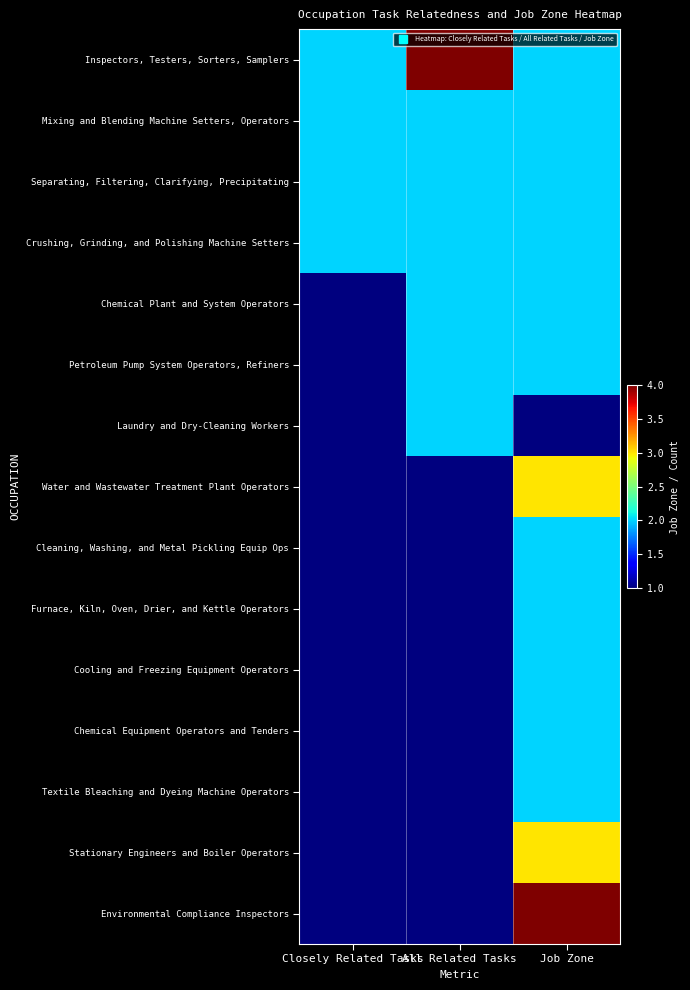

Reading left to right, list all the values displayed in this chart.

Inspectors, Testers, Sorters, Samplers: Closely Related Tasks=2	All Related Tasks=4	Job Zone=2
Mixing and Blending Machine Setters, Operators: Closely Related Tasks=2	All Related Tasks=2	Job Zone=2
Separating, Filtering, Clarifying, Precipitating: Closely Related Tasks=2	All Related Tasks=2	Job Zone=2
Crushing, Grinding, and Polishing Machine Setters: Closely Related Tasks=2	All Related Tasks=2	Job Zone=2
Chemical Plant and System Operators: Closely Related Tasks=1	All Related Tasks=2	Job Zone=2
Petroleum Pump System Operators, Refiners: Closely Related Tasks=1	All Related Tasks=2	Job Zone=2
Laundry and Dry-Cleaning Workers: Closely Related Tasks=1	All Related Tasks=2	Job Zone=1
Water and Wastewater Treatment Plant Operators: Closely Related Tasks=1	All Related Tasks=1	Job Zone=3
Cleaning, Washing, and Metal Pickling Equip Ops: Closely Related Tasks=1	All Related Tasks=1	Job Zone=2
Furnace, Kiln, Oven, Drier, and Kettle Operators: Closely Related Tasks=1	All Related Tasks=1	Job Zone=2
Cooling and Freezing Equipment Operators: Closely Related Tasks=1	All Related Tasks=1	Job Zone=2
Chemical Equipment Operators and Tenders: Closely Related Tasks=1	All Related Tasks=1	Job Zone=2
Textile Bleaching and Dyeing Machine Operators: Closely Related Tasks=1	All Related Tasks=1	Job Zone=2
Stationary Engineers and Boiler Operators: Closely Related Tasks=1	All Related Tasks=1	Job Zone=3
Environmental Compliance Inspectors: Closely Related Tasks=1	All Related Tasks=1	Job Zone=4